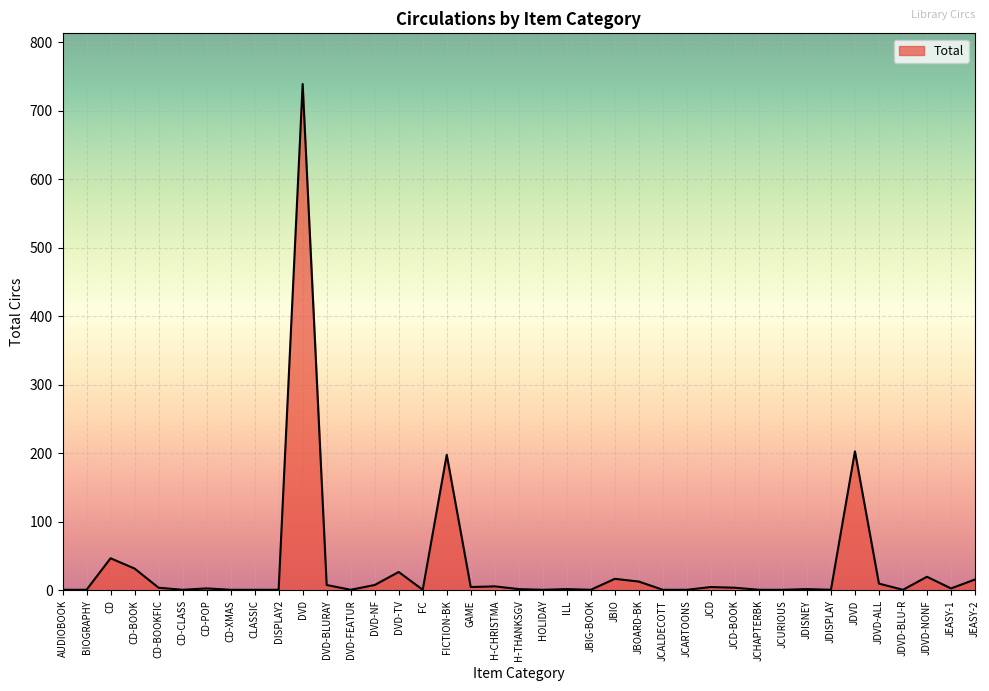

How many lines are shown in the chart?

1